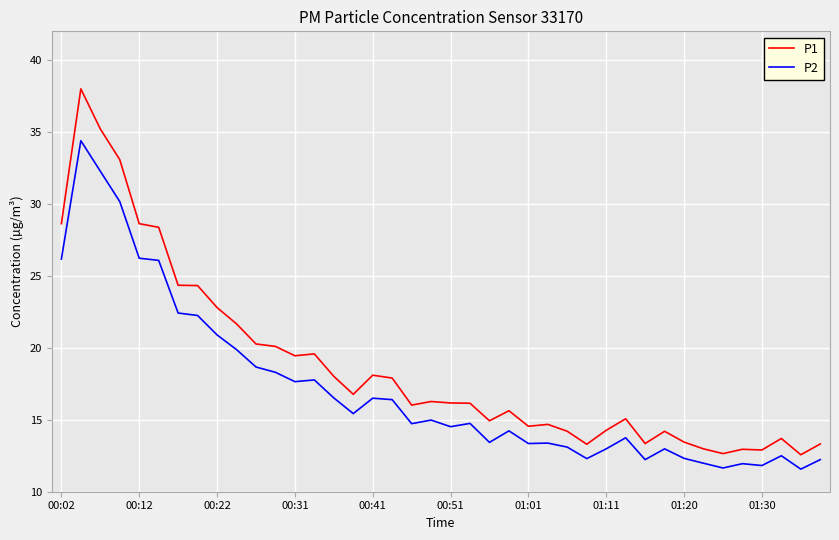

How many series are shown in this chart?

2